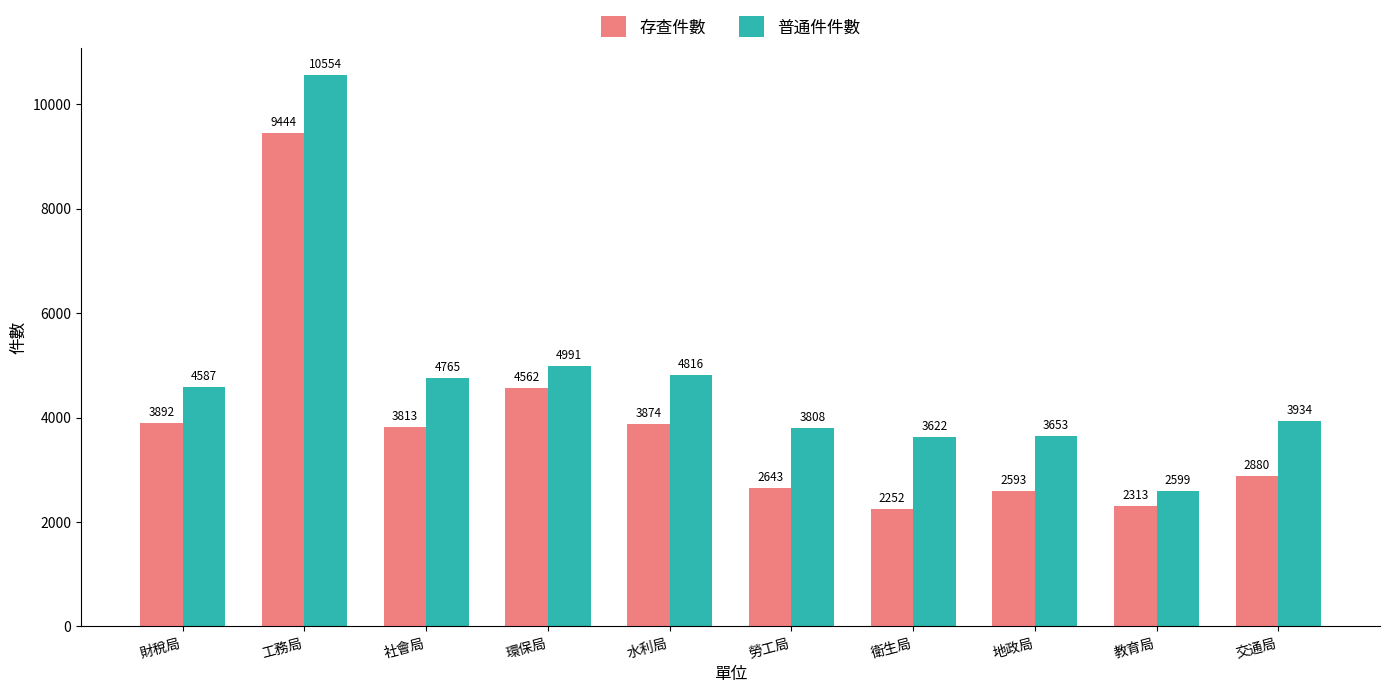

Does the chart contain any negative values?

No